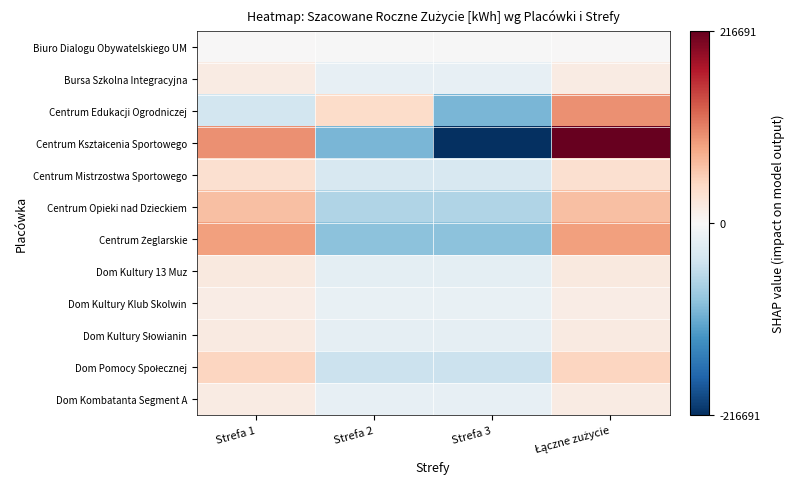

Which series has the largest range (max minus min)?

Centrum Kształcenia Sportowego